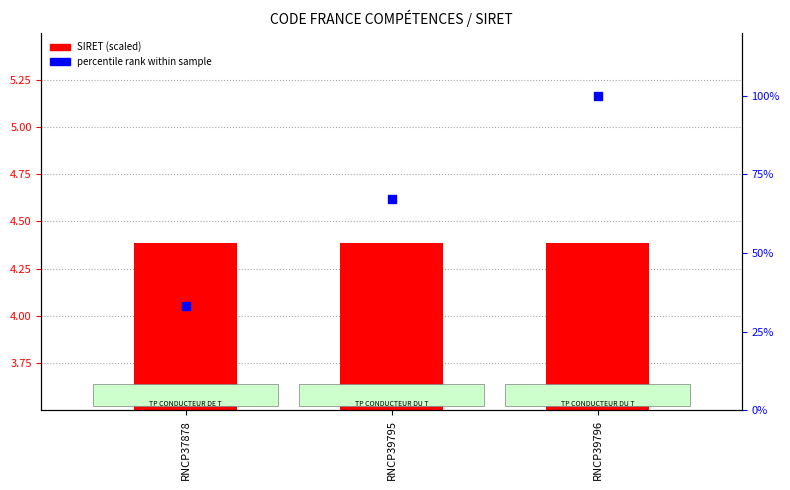

Is the value of SIRET (scaled) at RNCP39795 greater than the value of percentile rank at RNCP37878?

No